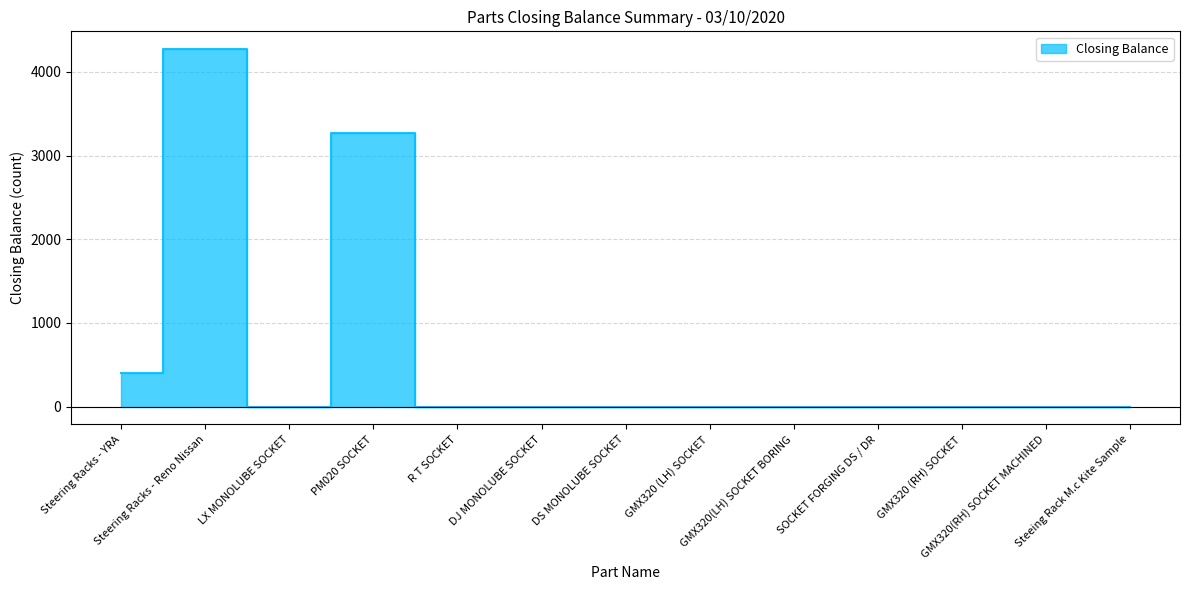

Rank the categories by value from lowest to highest.

LX MONOLUBE SOCKET, R T SOCKET, DJ MONOLUBE SOCKET, DS MONOLUBE SOCKET, GMX320 (LH) SOCKET, GMX320(LH) SOCKET BORING, SOCKET FORGING DS / DR, GMX320 (RH) SOCKET, GMX320(RH) SOCKET MACHINED, Steeing Rack M.c Kite Sample, Steering Racks - YRA, PM020 SOCKET, Steering Racks - Reno Nissan